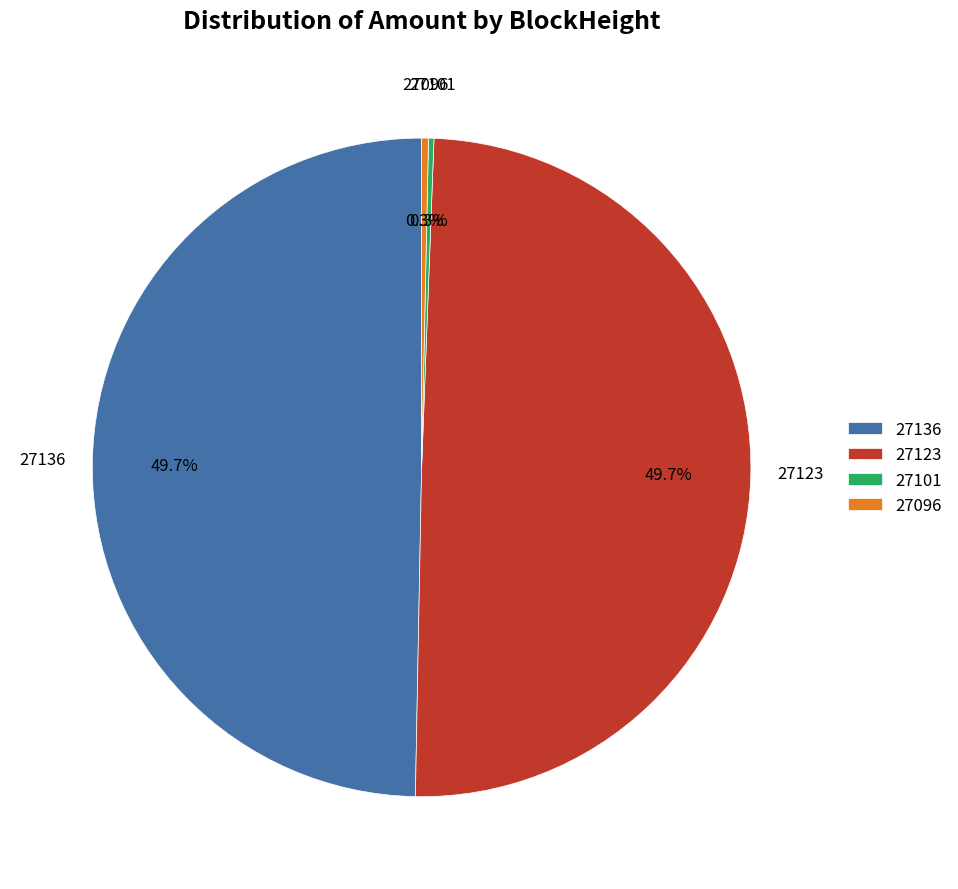

What percentage is NOT represented by 27123?

50.3%